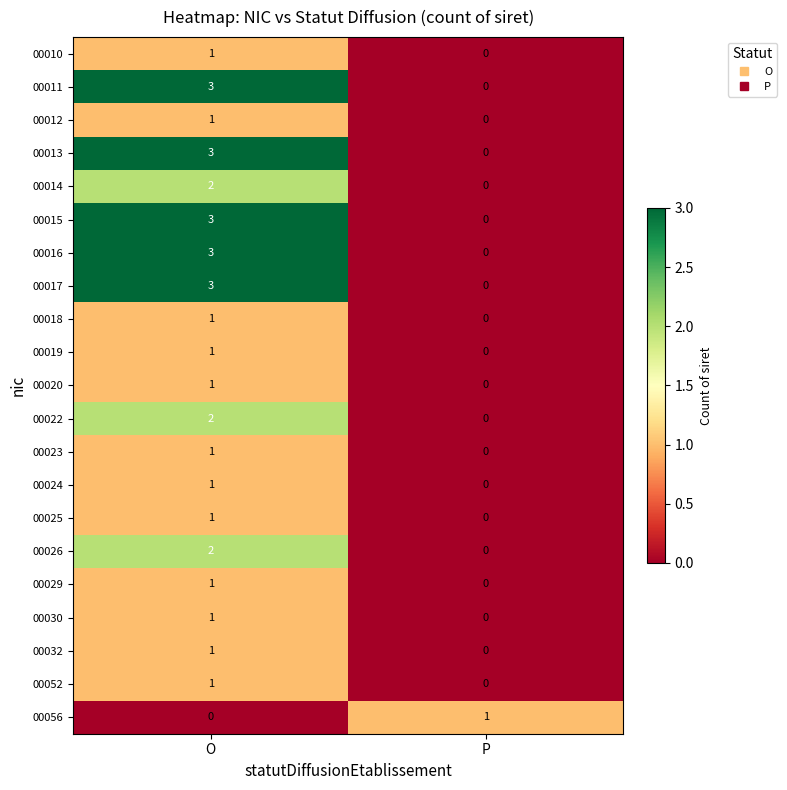

True or false: 00022 has a value of 0 at P.

True